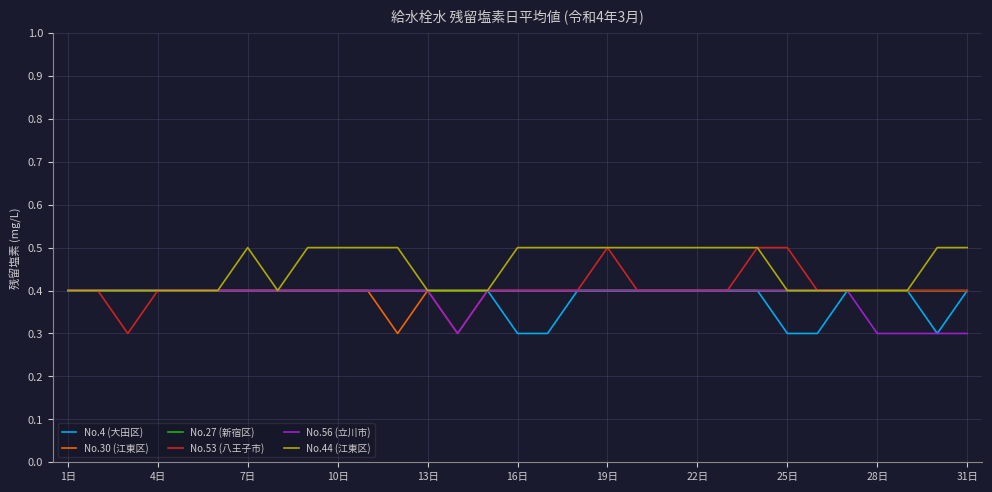

Which series has the largest range (max minus min)?

No.53 (八王子市)